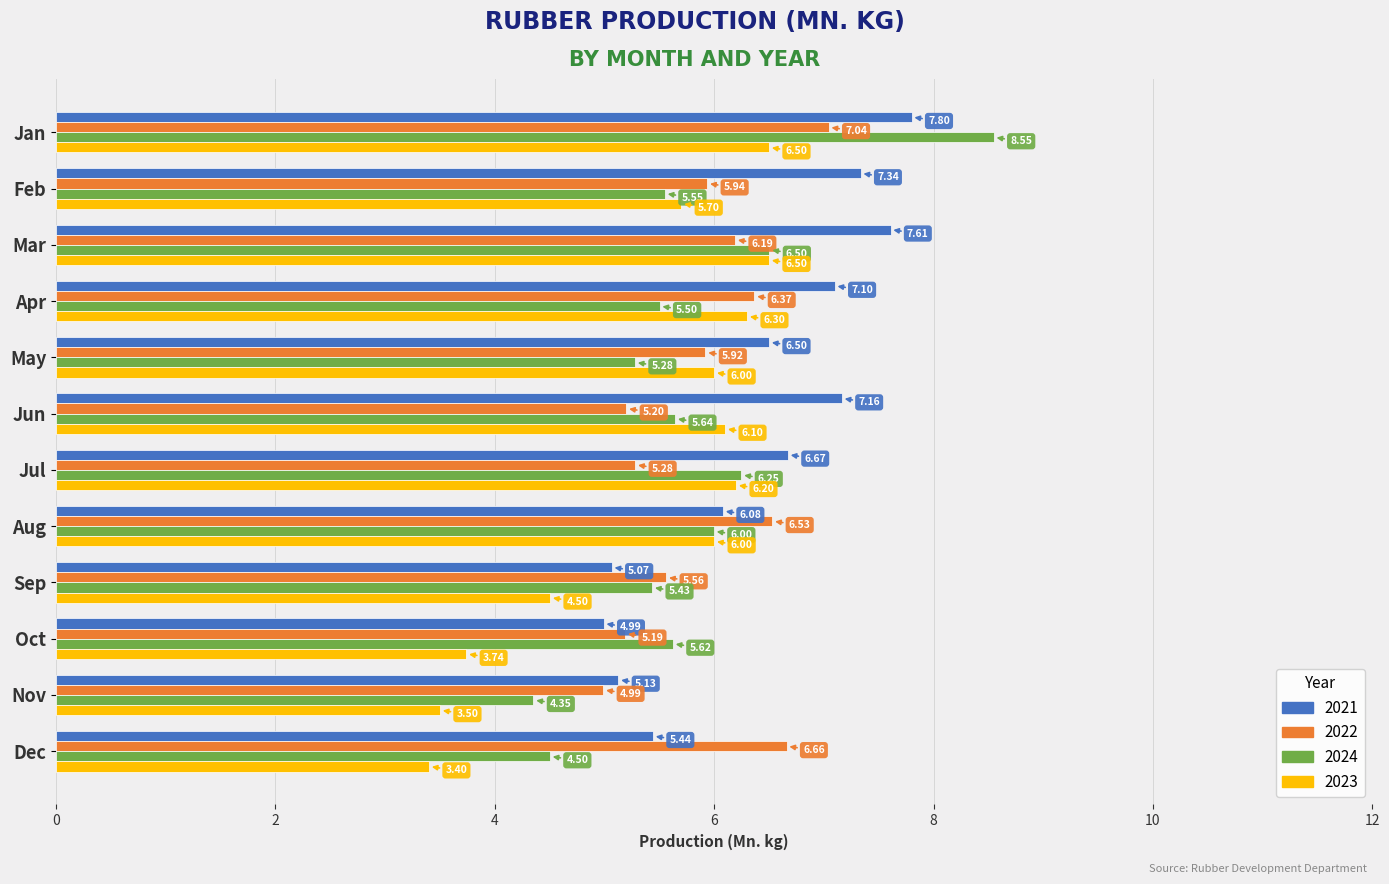

How many data points does each series have?

12